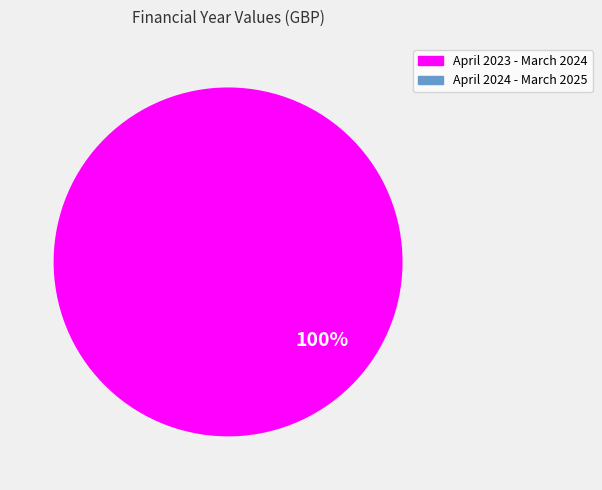

Does any single category account for the majority?

Yes